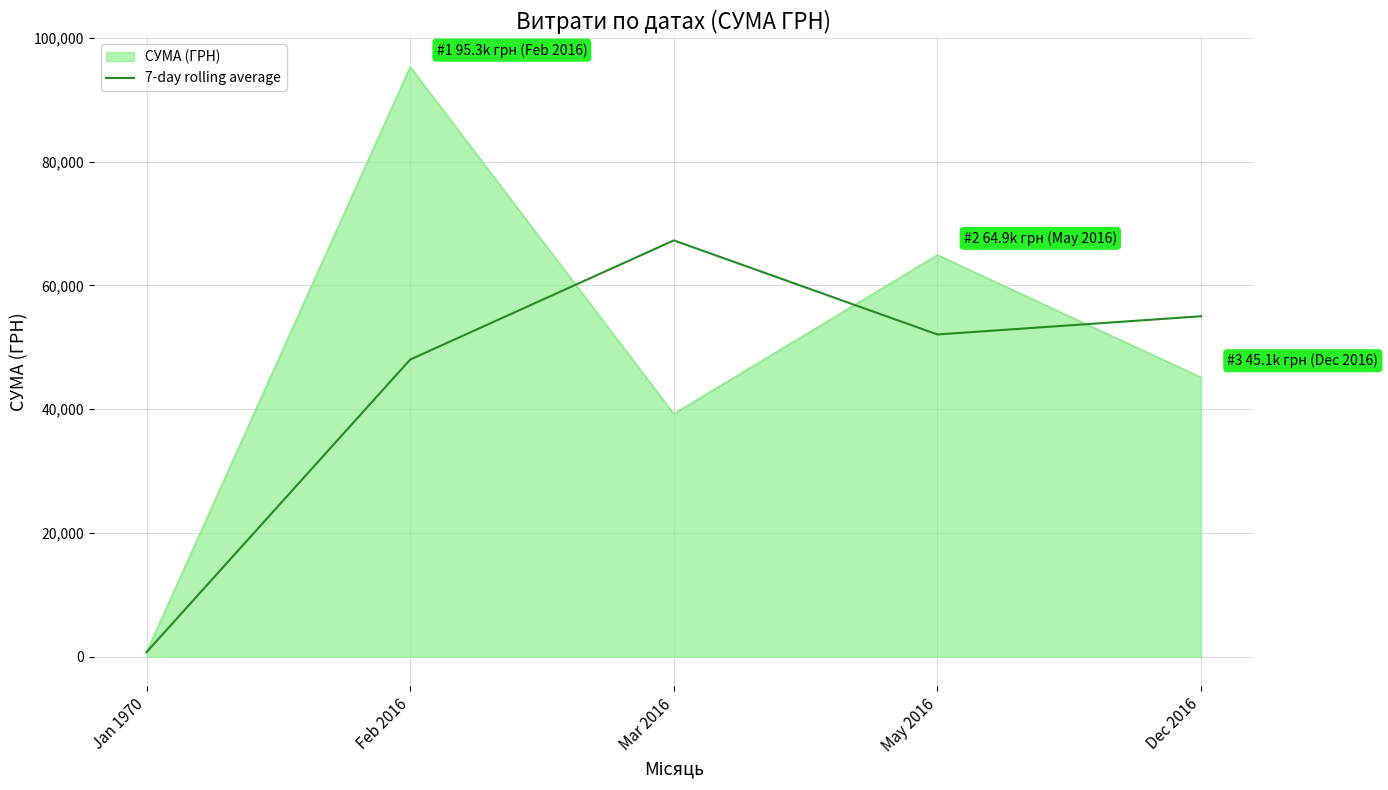

At which label does 7-day rolling average reach its peak?

Mar 2016